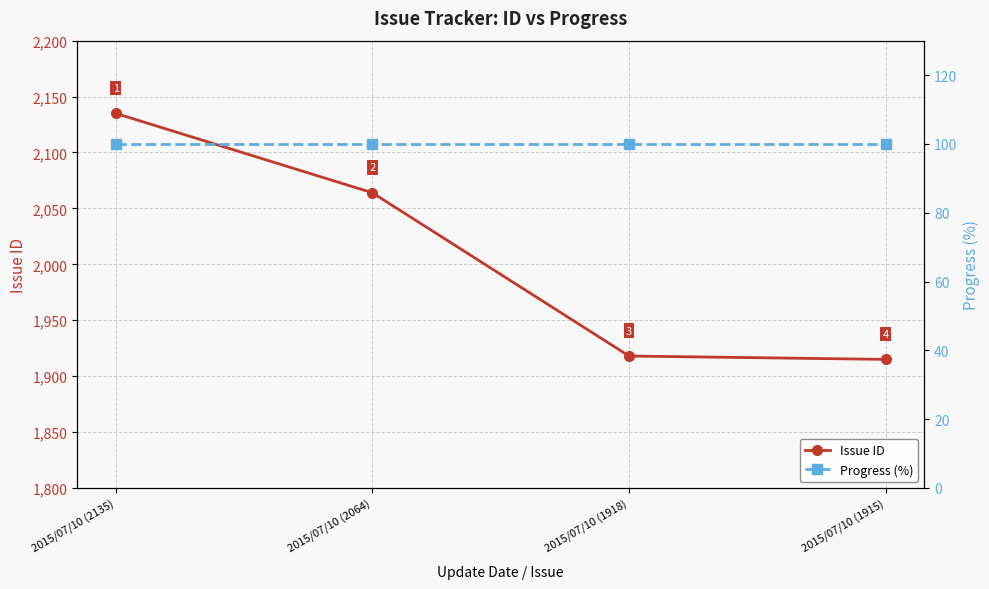

Between 2015/07/10 (1918) and 2015/07/10 (1915), which is larger?

2015/07/10 (1918)